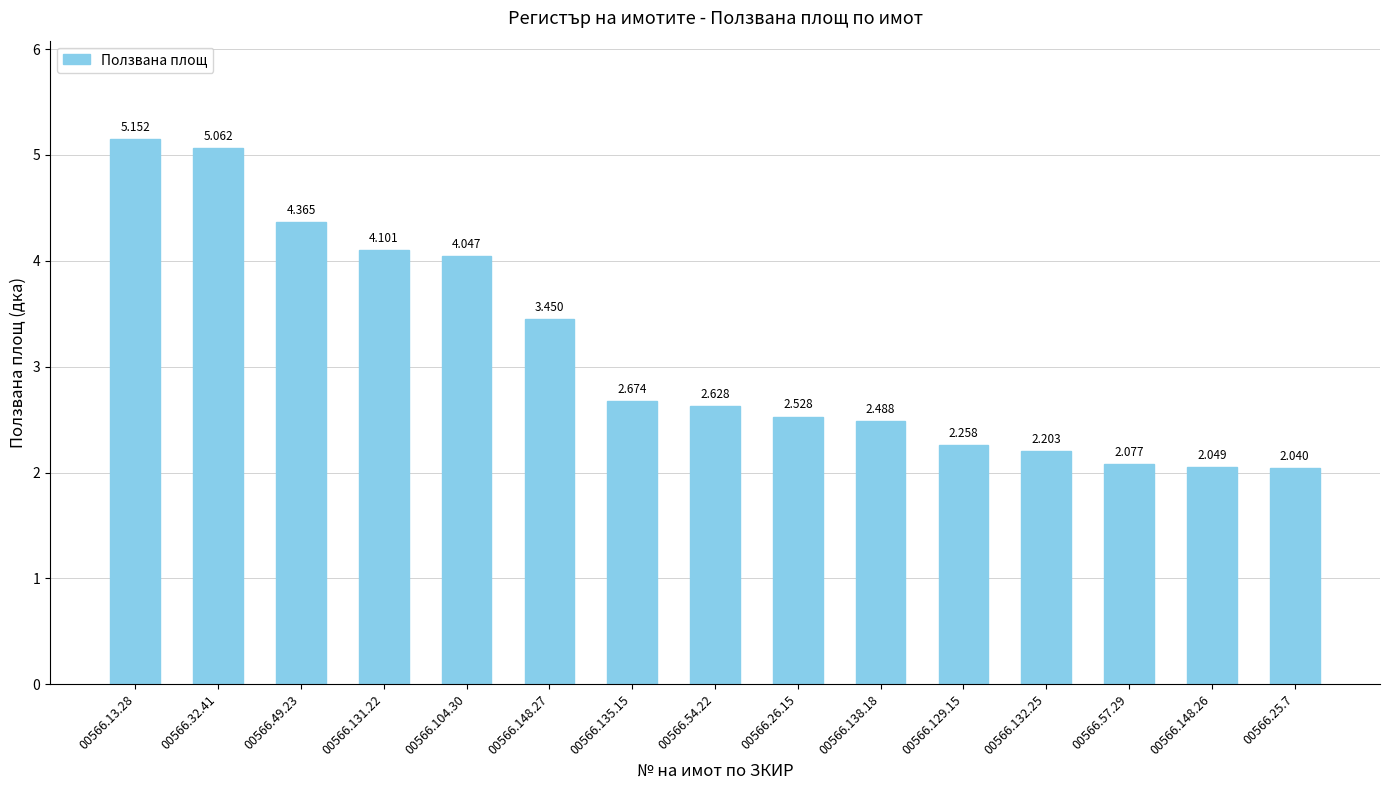

Which has a higher value, 00566.132.25 or 00566.49.23?

00566.49.23